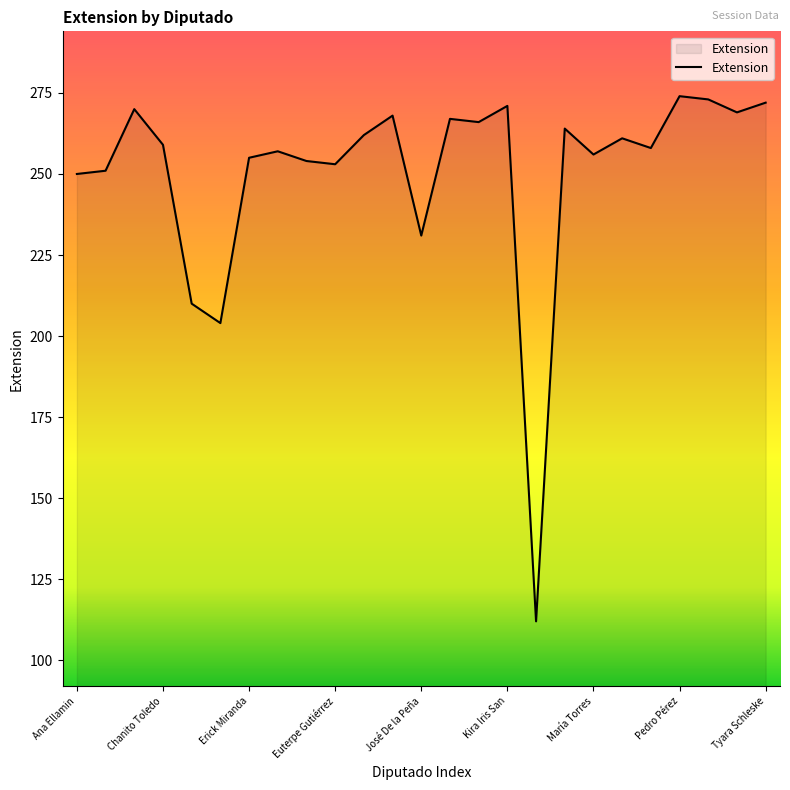

What is the minimum value shown in the chart?

112